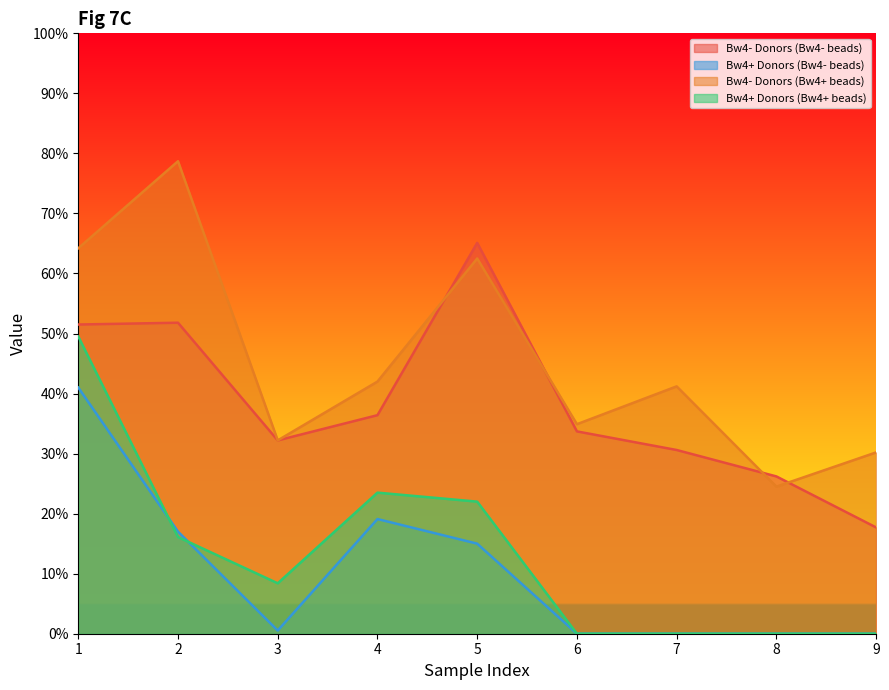

What is the maximum value for Bw4+ Donors (Bw4- beads)?

41.0